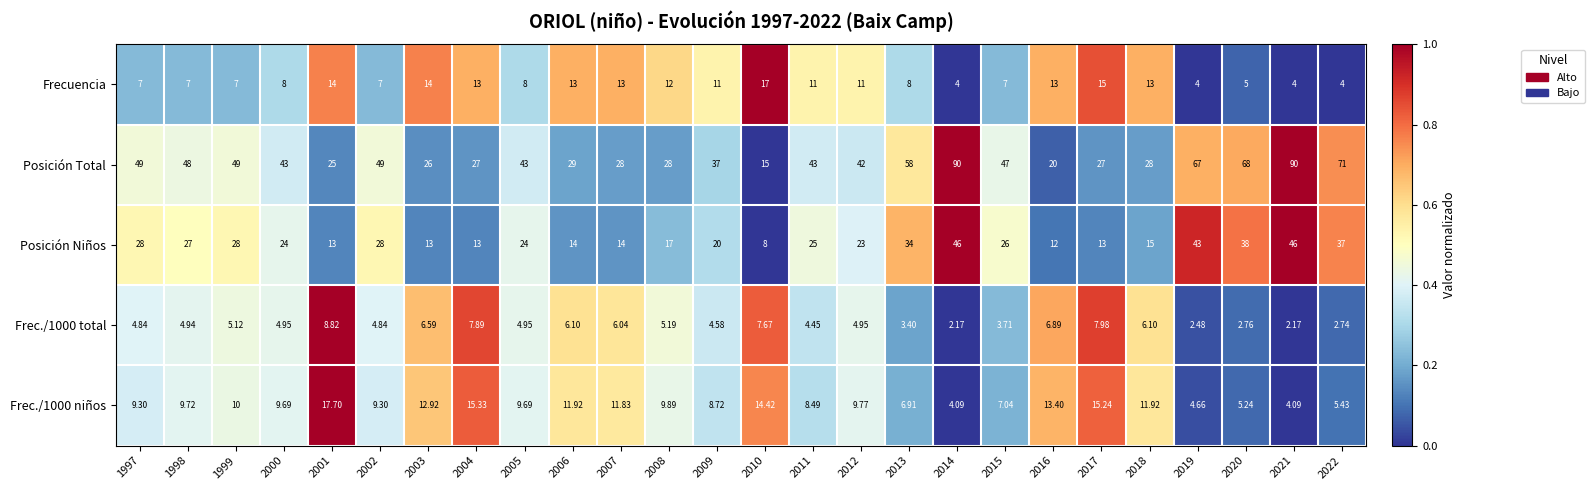

What is the spread (max minus min) of values at 2002?

44.2